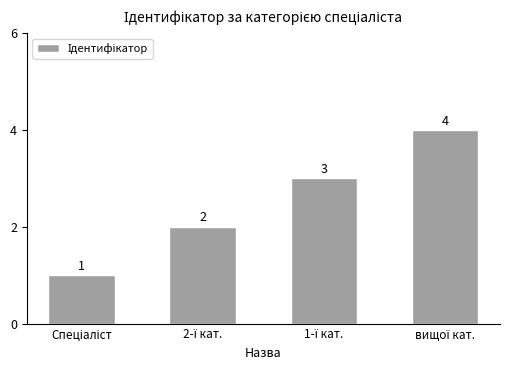

What is the maximum value shown in the chart?

4